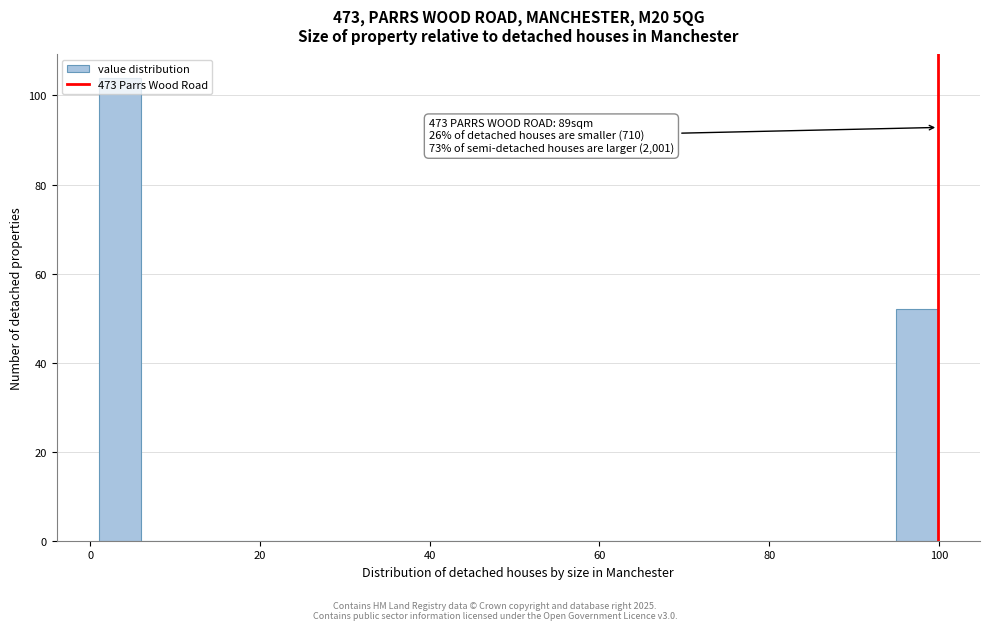

Around what value on the x-axis is the tallest bar? Give the approximate position of its centre, as read against the axis.

4